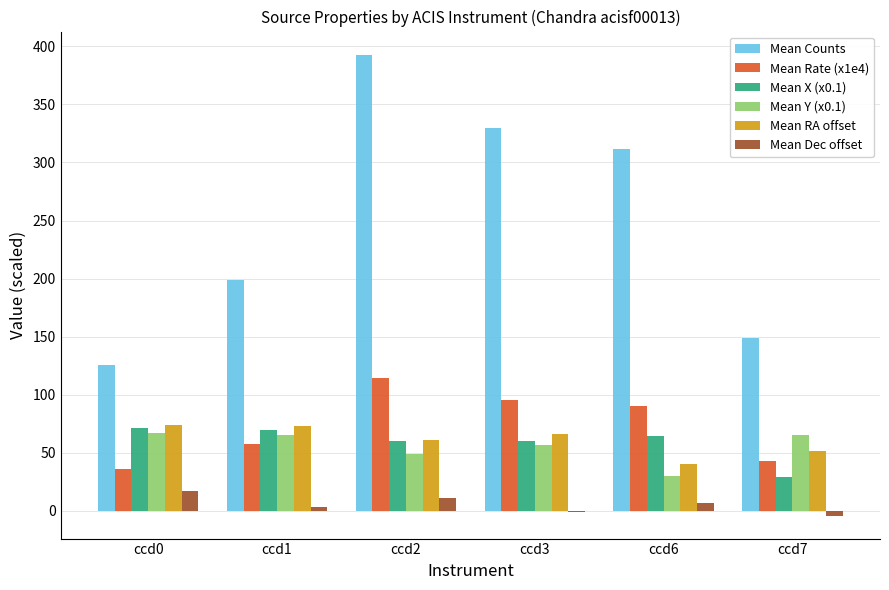

Are the bars grouped side by side (vs. stacked)?

Yes